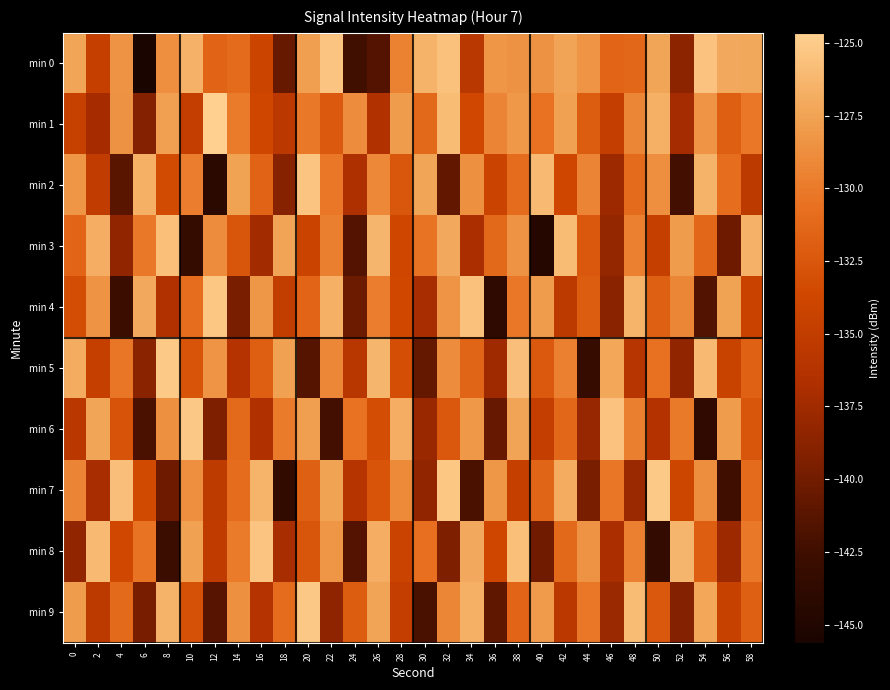

Reading left to right, what are all the values shown in this chart?

min 0: 0=-127.3	2=-134.7	4=-128.5	6=-145.6	8=-128.7	10=-126.6	12=-131.6	14=-131.0	16=-134.0	18=-140.5	20=-127.7	22=-125.4	24=-142.4	26=-141.5	28=-129.5	30=-126.5	32=-125.6	34=-135.8	36=-128.3	38=-128.6	40=-128.6	42=-127.4	44=-128.3	46=-131.5	48=-131.3	50=-127.3	52=-138.5	54=-125.6	56=-127.0	58=-127.1
min 1: 0=-134.5	2=-137.2	4=-128.6	6=-139.0	8=-127.6	10=-134.8	12=-124.7	14=-129.9	16=-133.8	18=-135.6	20=-130.1	22=-132.3	24=-128.9	26=-136.4	28=-127.8	30=-131.2	32=-125.9	34=-133.7	36=-129.4	38=-128.1	40=-130.5	42=-127.6	44=-132.1	46=-134.8	48=-129.3	50=-126.7	52=-137.2	54=-128.4	56=-131.9	58=-130.2
min 2: 0=-128.3	2=-135.1	4=-141.2	6=-126.7	8=-133.4	10=-129.8	12=-144.1	14=-127.5	16=-131.6	18=-138.9	20=-125.4	22=-130.2	24=-136.7	26=-129.1	28=-132.5	30=-127.3	32=-140.8	34=-128.6	36=-134.2	38=-130.9	40=-126.1	42=-133.8	44=-129.4	46=-137.6	48=-131.0	50=-128.7	52=-142.3	54=-126.5	56=-130.8	58=-135.4
min 3: 0=-131.5	2=-126.8	4=-138.4	6=-130.1	8=-125.7	10=-143.2	12=-128.9	14=-132.6	16=-137.3	18=-127.4	20=-134.1	22=-129.7	24=-141.5	26=-126.3	28=-133.8	30=-130.4	32=-127.1	34=-136.9	36=-131.2	38=-128.5	40=-144.6	42=-125.9	44=-132.4	46=-138.1	48=-129.6	50=-134.7	52=-127.8	54=-131.3	56=-140.2	58=-126.6
min 4: 0=-133.2	2=-128.5	4=-142.7	6=-127.1	8=-136.4	10=-130.8	12=-125.3	14=-139.6	16=-128.2	18=-134.9	20=-131.5	22=-126.7	24=-140.3	26=-129.8	28=-133.6	30=-137.1	32=-128.4	34=-125.6	36=-143.8	38=-130.2	40=-127.9	42=-135.5	44=-132.1	46=-138.7	48=-126.4	50=-131.8	52=-129.3	54=-141.6	56=-127.5	58=-134.3
min 5: 0=-126.9	2=-134.6	4=-130.3	6=-138.8	8=-125.1	10=-132.7	12=-128.4	14=-136.2	16=-131.9	18=-127.6	20=-141.4	22=-129.2	24=-135.8	26=-126.3	28=-133.1	30=-140.7	32=-128.9	34=-131.4	36=-137.5	38=-125.8	40=-132.3	42=-129.6	44=-143.1	46=-127.2	48=-135.9	50=-130.6	52=-138.3	54=-126.1	56=-134.4	58=-131.7
min 6: 0=-135.7	2=-127.3	4=-132.8	6=-141.9	8=-128.6	10=-125.2	12=-139.4	14=-131.1	16=-136.6	18=-129.9	20=-127.7	22=-142.3	24=-130.5	26=-133.2	28=-126.8	30=-137.9	32=-132.4	34=-128.1	36=-140.6	38=-127.4	40=-134.8	42=-131.3	44=-138.0	46=-125.5	48=-129.7	50=-136.3	52=-130.0	54=-143.7	56=-127.9	58=-132.6
min 7: 0=-129.4	2=-137.1	4=-125.8	6=-133.5	8=-140.2	10=-128.7	12=-135.3	14=-130.9	16=-126.4	18=-143.6	20=-131.8	22=-127.5	24=-136.1	26=-132.7	28=-129.0	30=-138.4	32=-125.3	34=-141.9	36=-128.2	38=-134.7	40=-131.4	42=-126.9	44=-139.6	46=-130.3	48=-137.8	50=-125.1	52=-133.9	54=-128.8	56=-142.5	58=-131.0
min 8: 0=-138.3	2=-126.1	4=-133.7	6=-130.4	8=-142.8	10=-127.6	12=-135.2	14=-129.9	16=-125.4	18=-137.1	20=-132.6	22=-128.3	24=-141.5	26=-126.8	28=-134.2	30=-130.7	32=-139.4	34=-127.1	36=-133.8	38=-125.7	40=-140.1	42=-131.2	44=-128.5	46=-136.9	48=-129.6	50=-143.4	52=-126.3	54=-132.0	56=-137.7	58=-130.1
min 9: 0=-127.8	2=-135.4	4=-131.1	6=-139.7	8=-126.5	10=-133.0	12=-141.3	14=-128.6	16=-136.2	18=-130.9	20=-125.2	22=-138.5	24=-132.1	26=-127.4	28=-134.8	30=-142.0	32=-129.3	34=-126.7	36=-140.9	38=-131.5	40=-128.0	42=-135.6	44=-130.2	46=-137.8	48=-125.9	50=-132.4	52=-139.1	54=-127.2	56=-134.5	58=-131.8